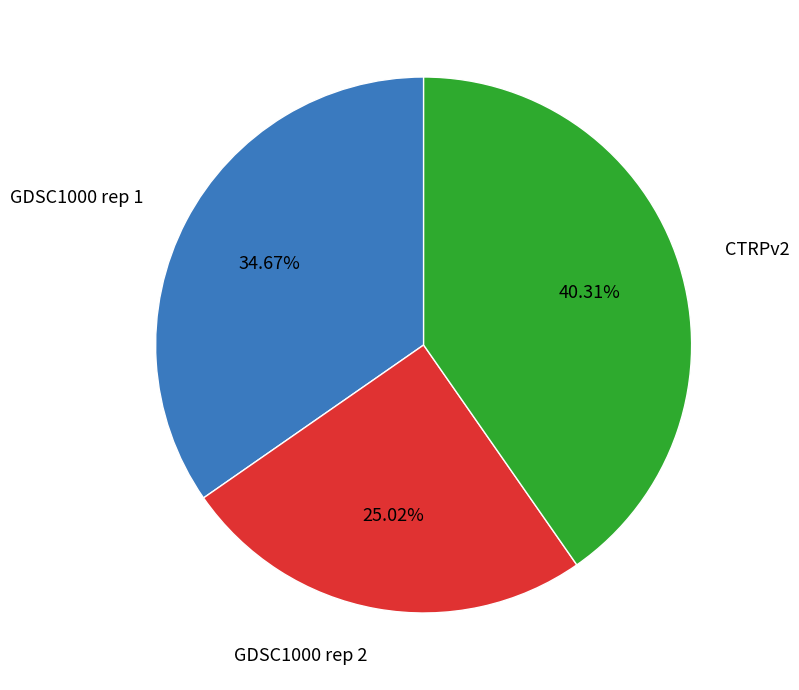

To the nearest percent, what portion does GDSC1000 rep 2 represent?

25%